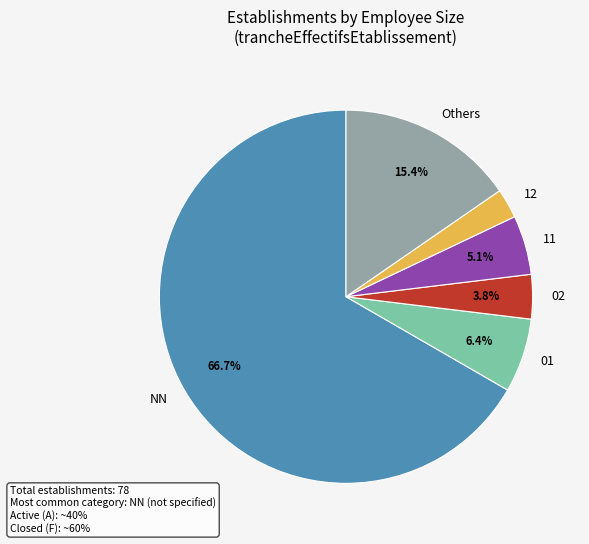

Does any single category account for the majority?

Yes